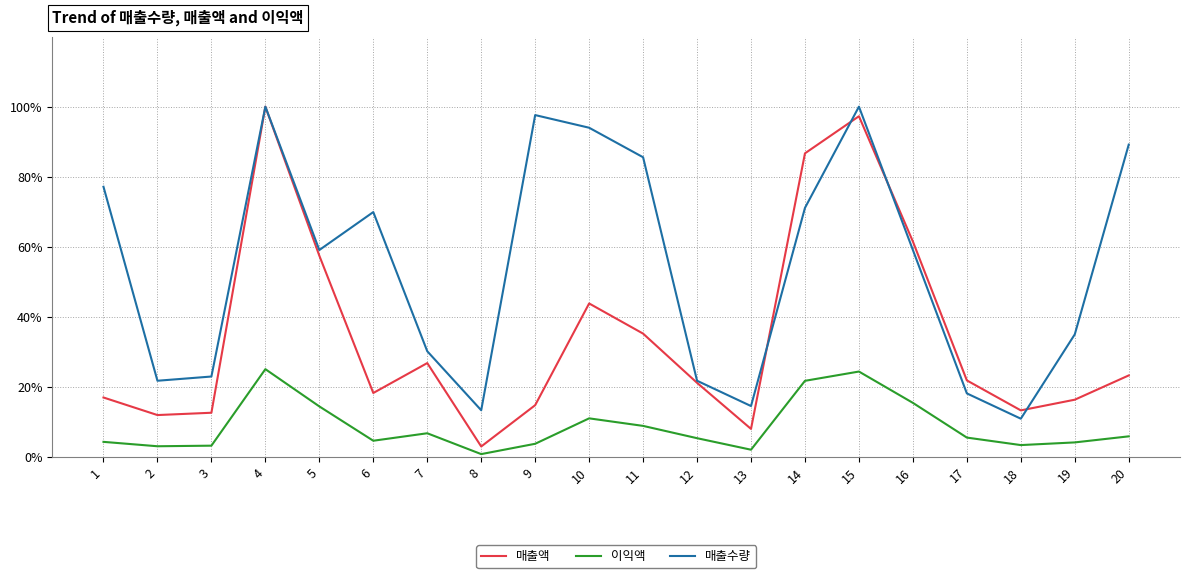

What is the total value across all series at 17?

45.3